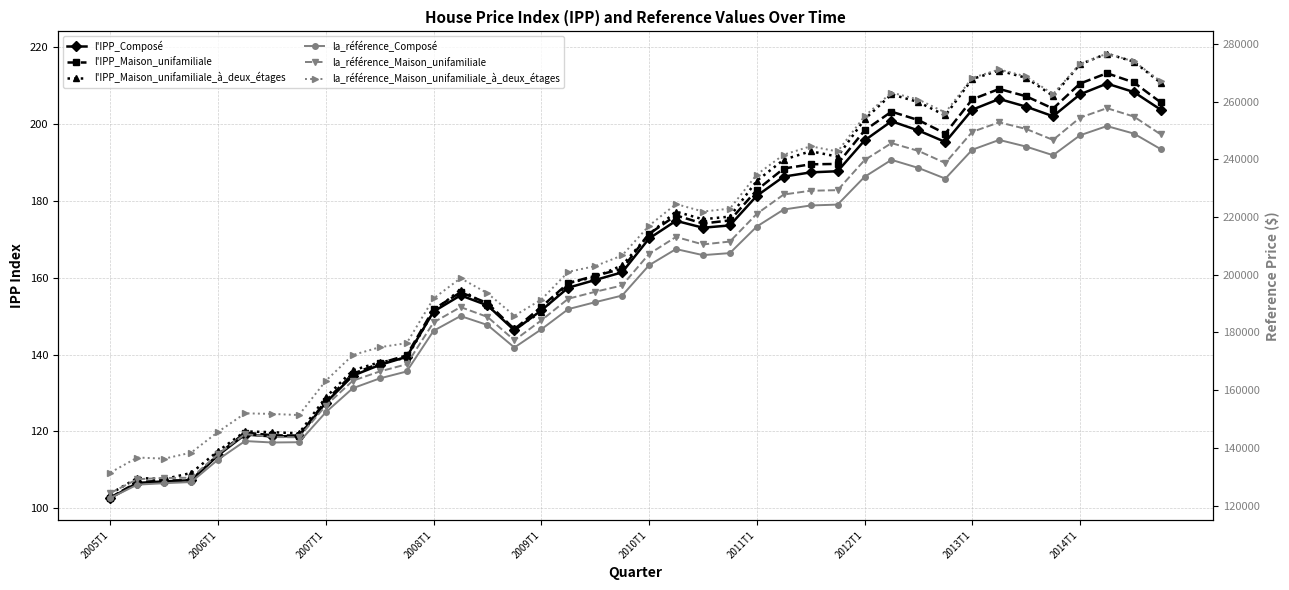

True or false: la_référence_Composé and l'IPP_Composé intersect in this chart.

False